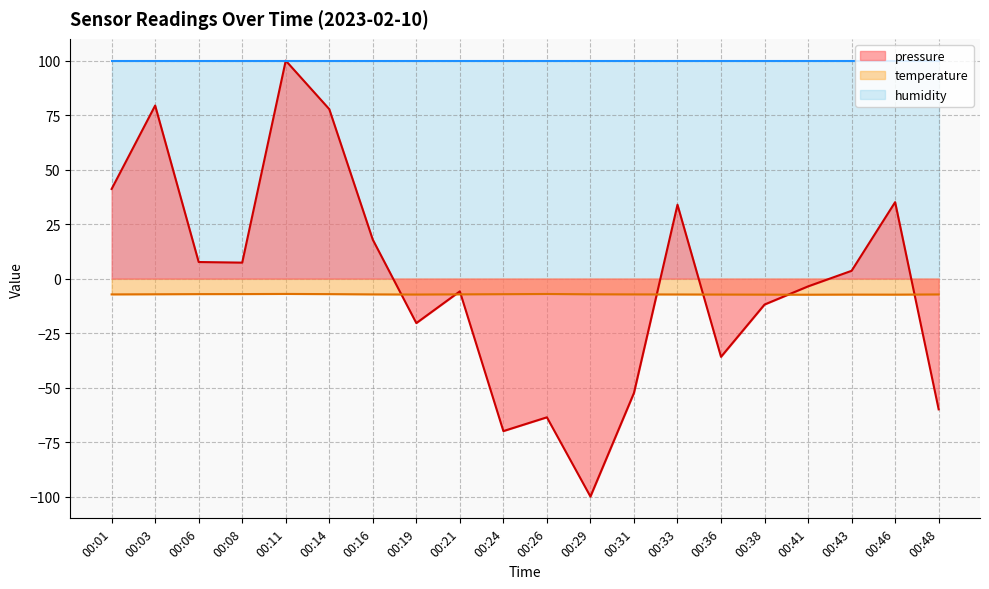

At how many categories does at least one series exceed -57?

20